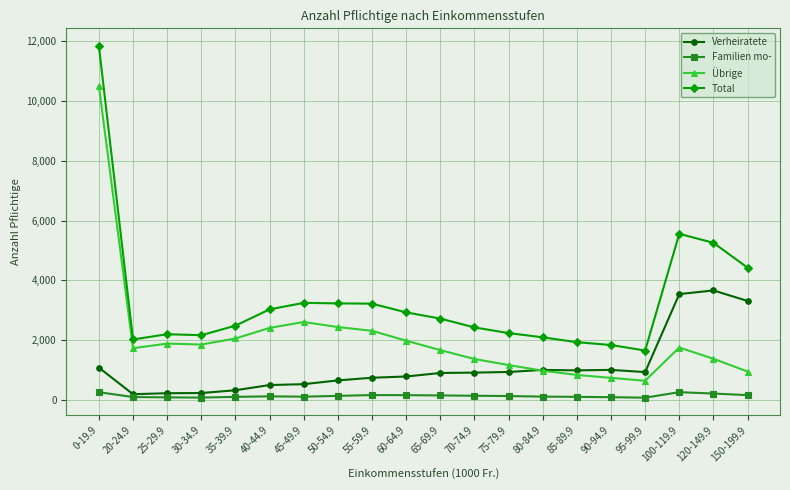

True or false: Übrige has more than 0 interior local peaks.

True